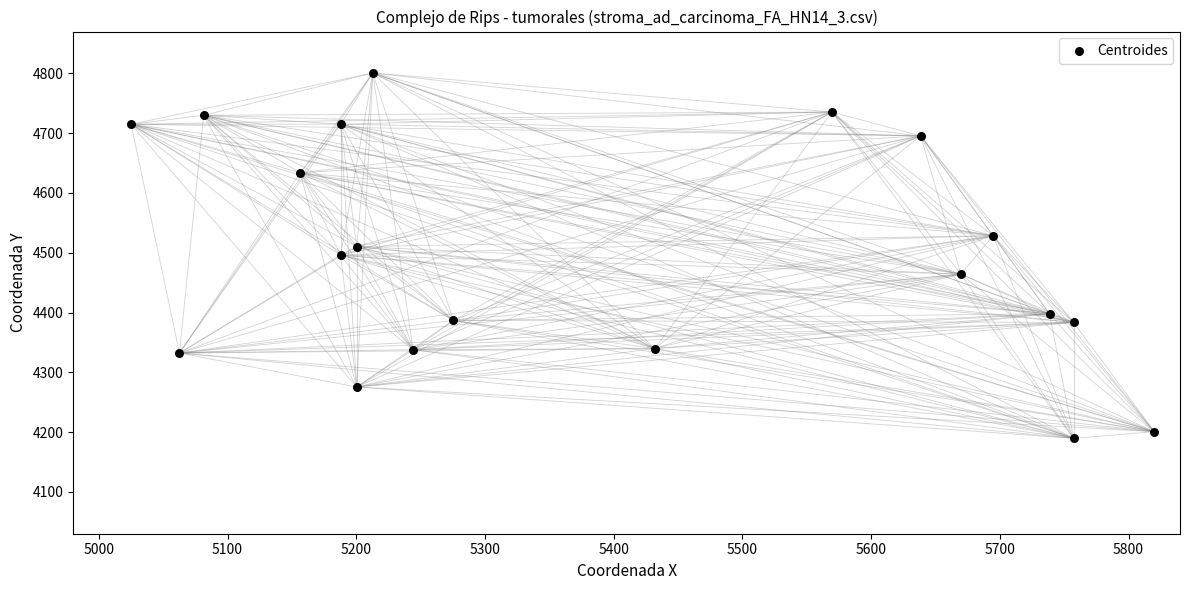

What is the range of Y values (max minus min)?

611.2